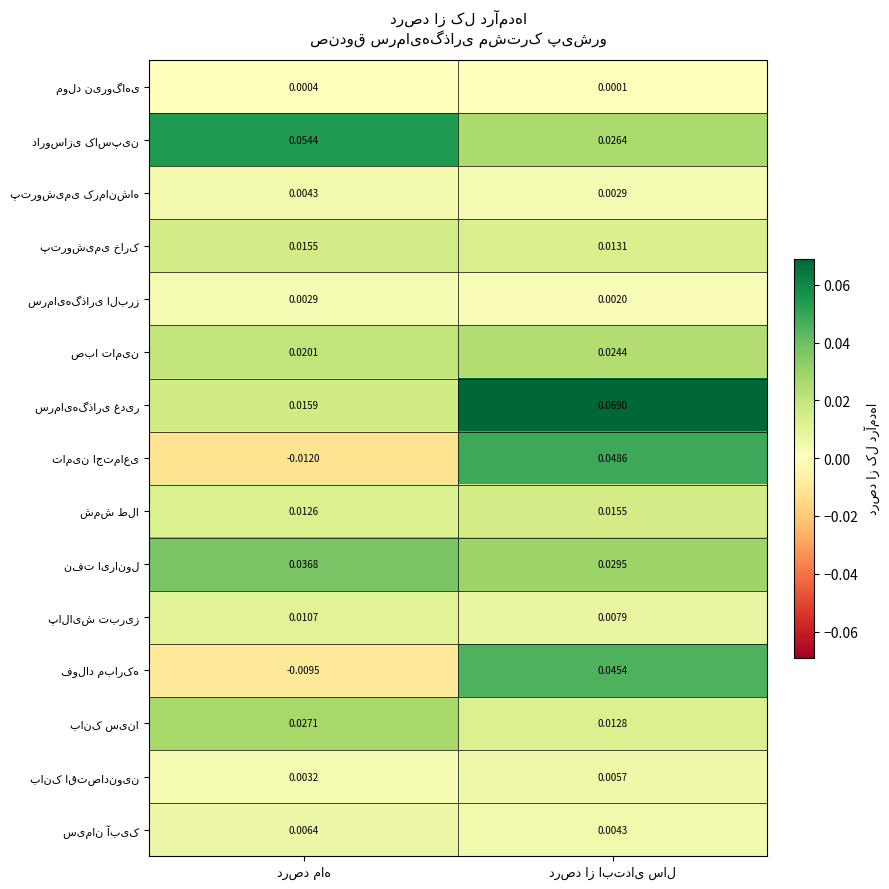

Which series has the largest total across all categories?

سرمایه‌گذاری غدیر